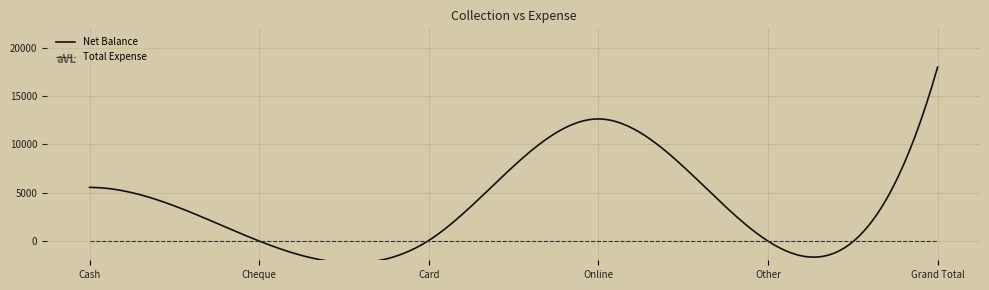

Between Other and Online, which is larger?

Online